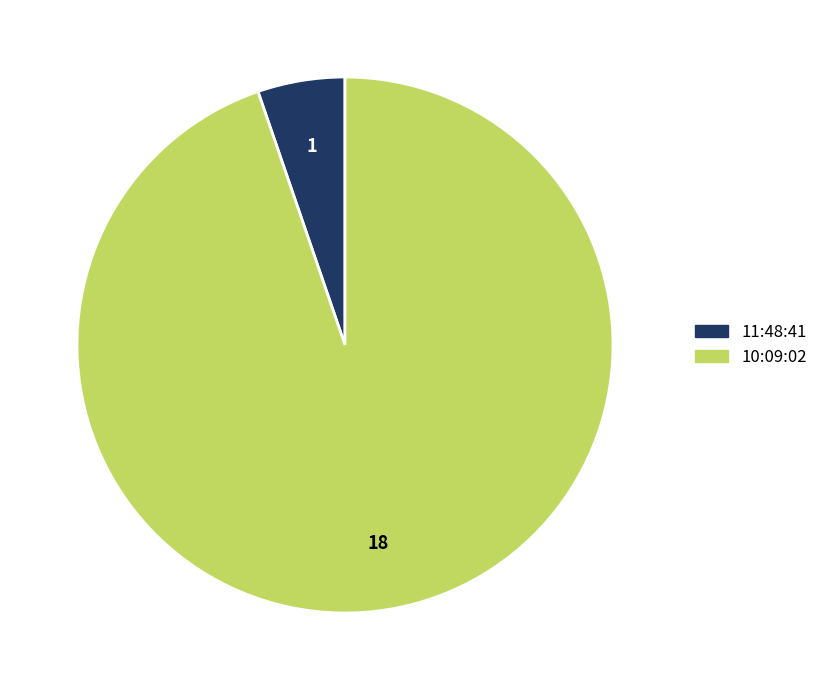

True or false: 11:48:41 accounts for 1% of the total.

False